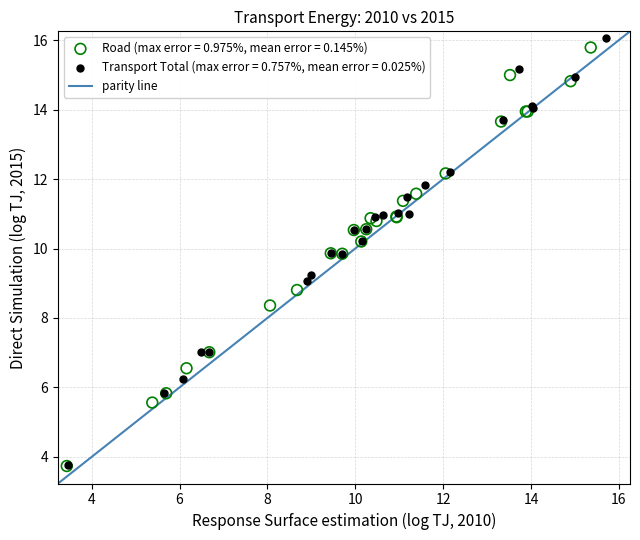

Which series has the widest spread of Y values?

Transport Total (max error = 0.757%, mean error = 0.025%)